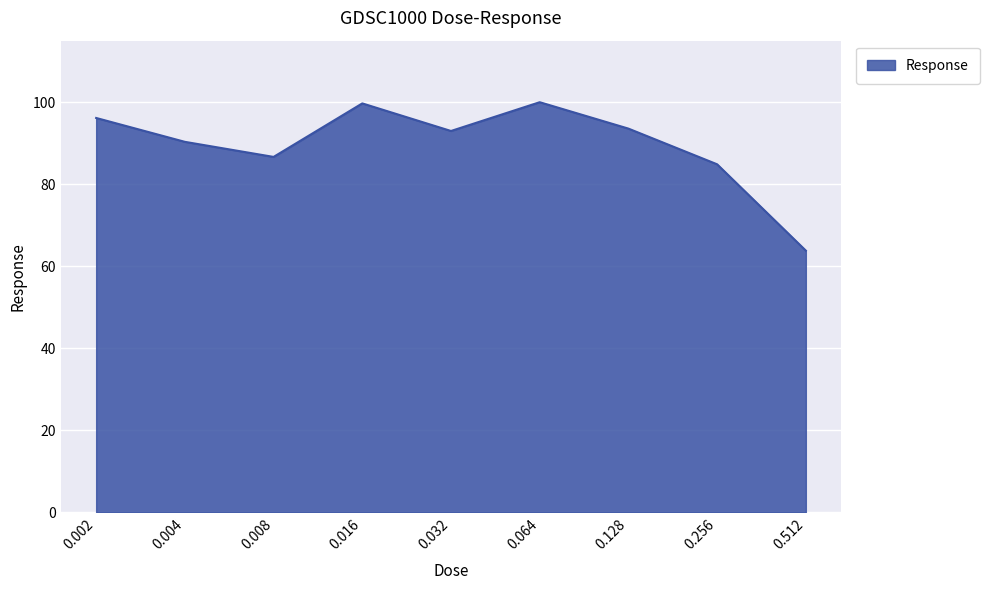

What is the smallest value displayed?

63.8